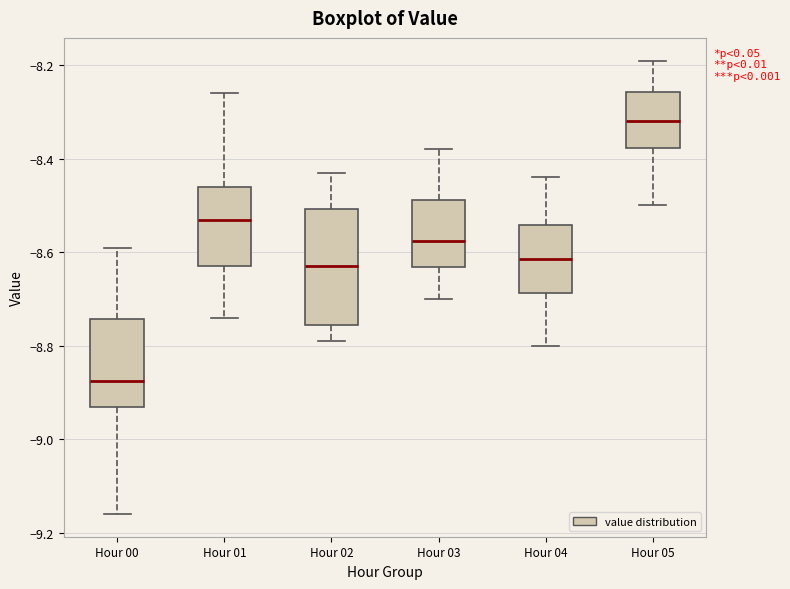

Reading left to right, transcribe this box plot: for each box, give where its median line is, the range the box spans, and where its two whiskers end, as read against the y-axis. The values are not printed on the chart, so give them approximately, as read against the axis.

Hour 00: median -8.88, box -8.92 to -8.74, whiskers -9.16 to -8.58
Hour 01: median -8.52, box -8.62 to -8.46, whiskers -8.74 to -8.26
Hour 02: median -8.62, box -8.76 to -8.50, whiskers -8.78 to -8.42
Hour 03: median -8.58, box -8.64 to -8.48, whiskers -8.70 to -8.38
Hour 04: median -8.62, box -8.68 to -8.54, whiskers -8.80 to -8.44
Hour 05: median -8.32, box -8.38 to -8.26, whiskers -8.50 to -8.18